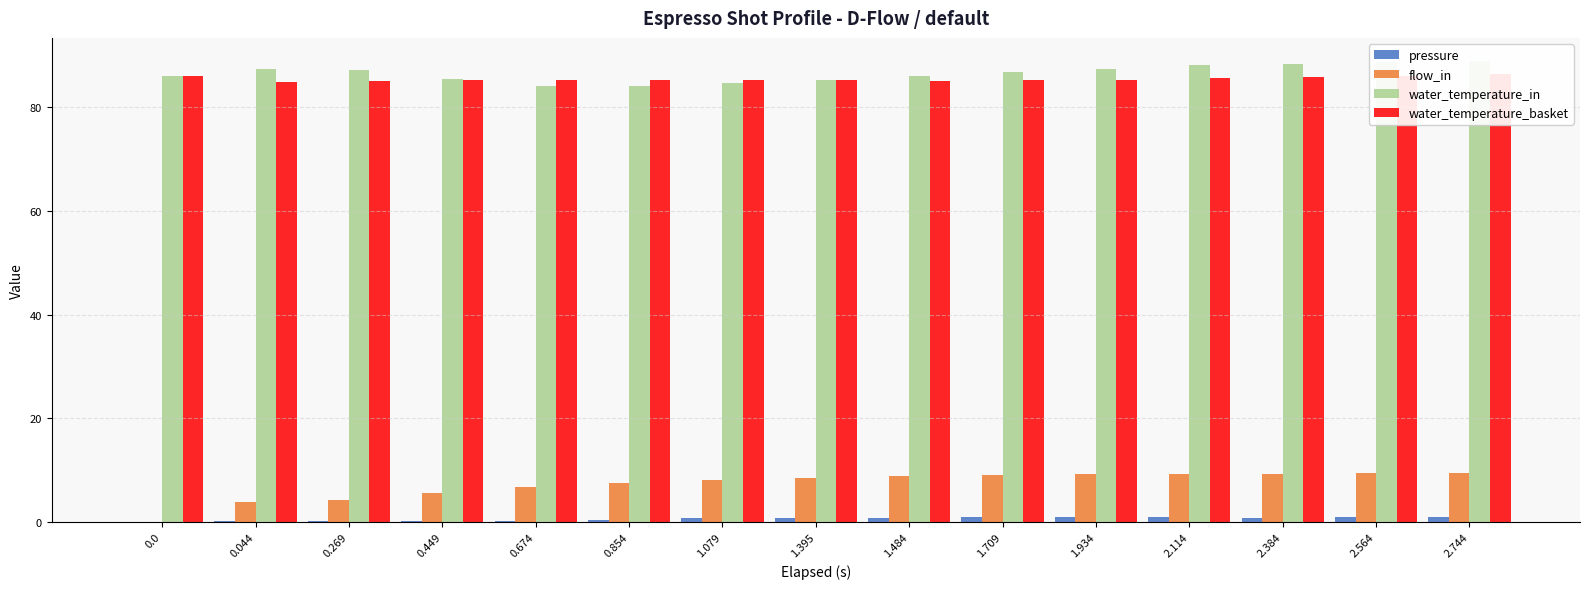

Rank the series by their maximum value, from highest to lowest.

water_temperature_in, water_temperature_basket, flow_in, pressure